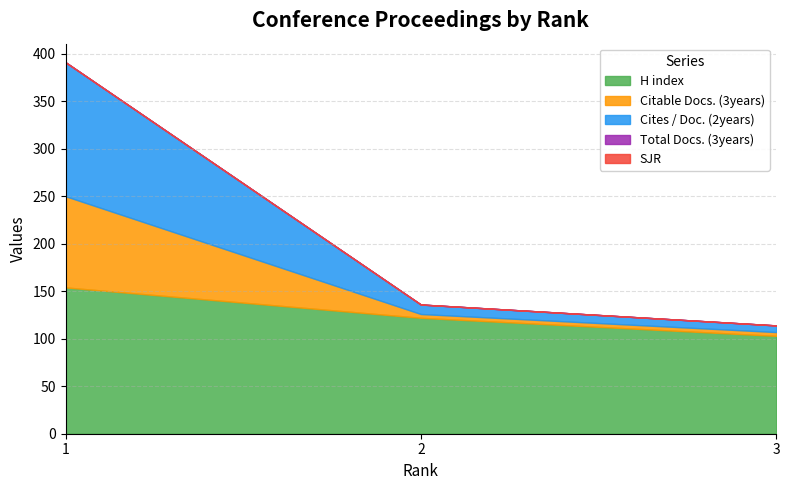

List the labels in order of Total Docs. (3years) value, largest first.

1, 2, 3